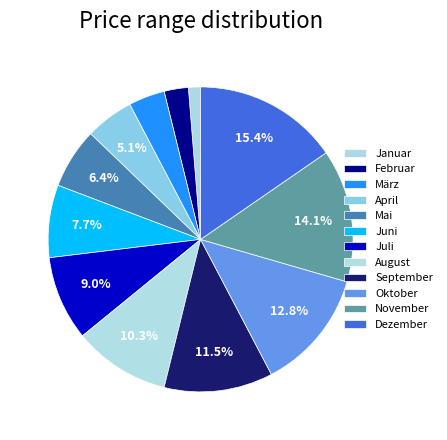

Is there a majority slice in this chart?

No